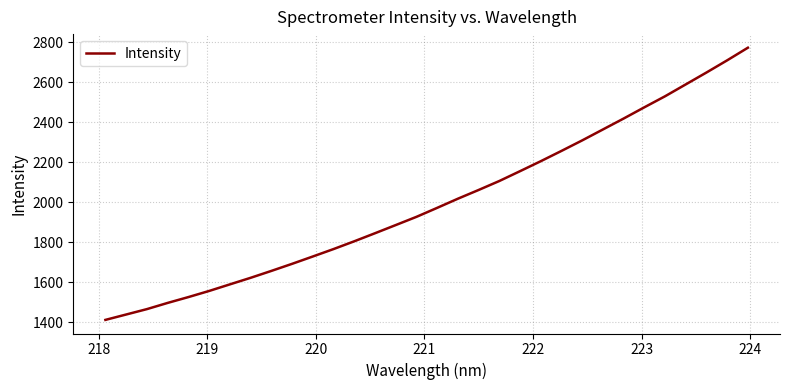

What is the difference between the maximum and minimum values?

1360.5